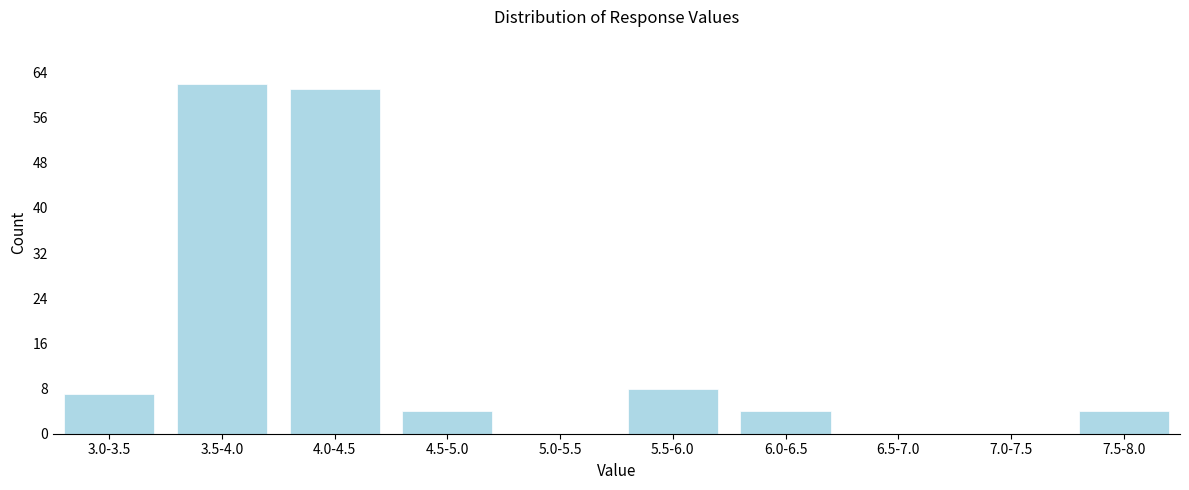

Reading right to left, transcribe all the data shown in this chart.

7.5-8.0=4	7.0-7.5=0	6.5-7.0=0	6.0-6.5=4	5.5-6.0=8	5.0-5.5=0	4.5-5.0=4	4.0-4.5=61	3.5-4.0=62	3.0-3.5=7